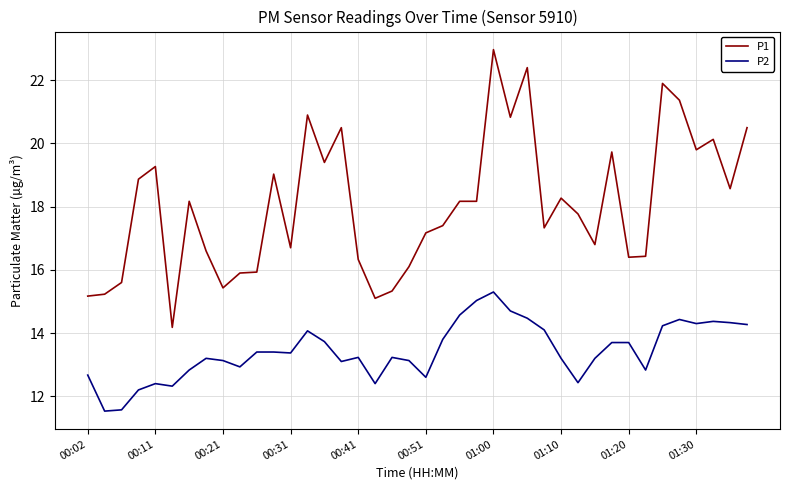

Which series has the widest spread of values?

P1